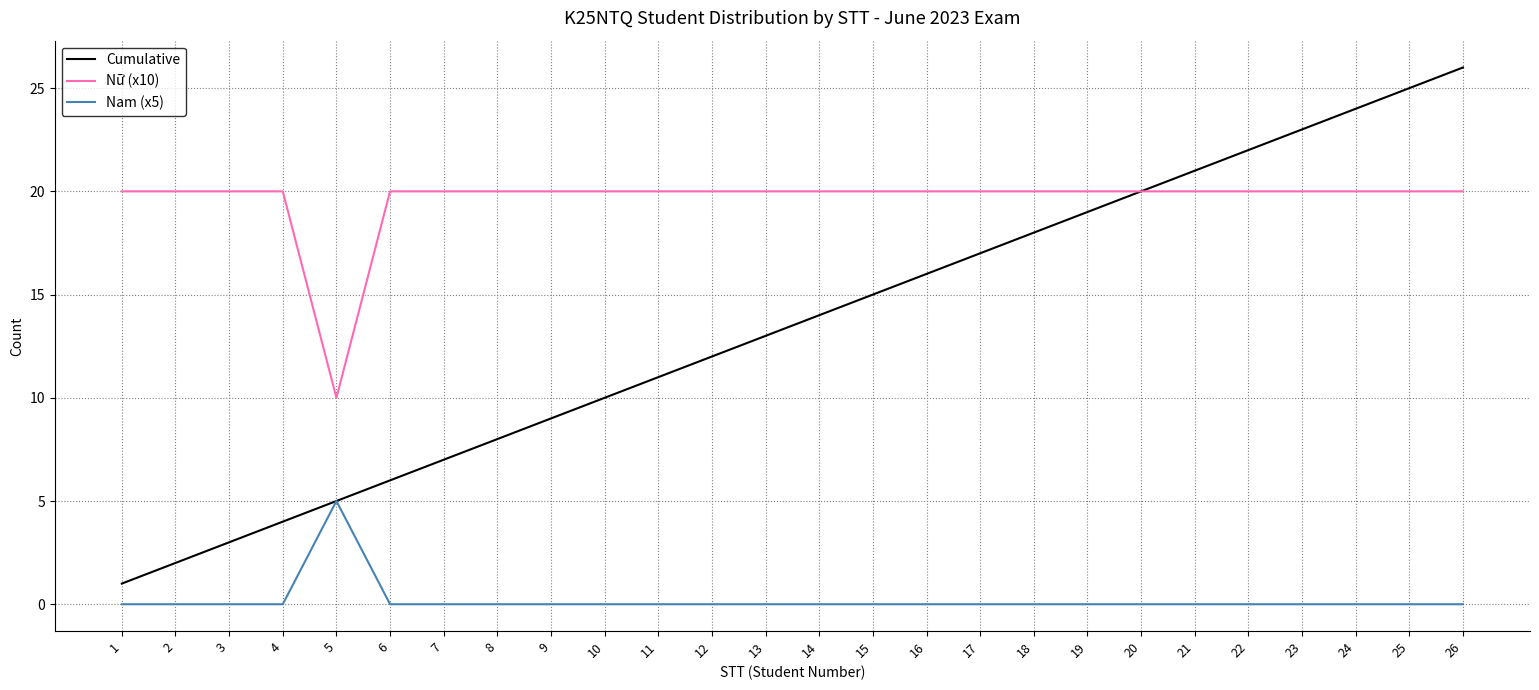

True or false: Nữ (x10) and Nam (x5) intersect in this chart.

False